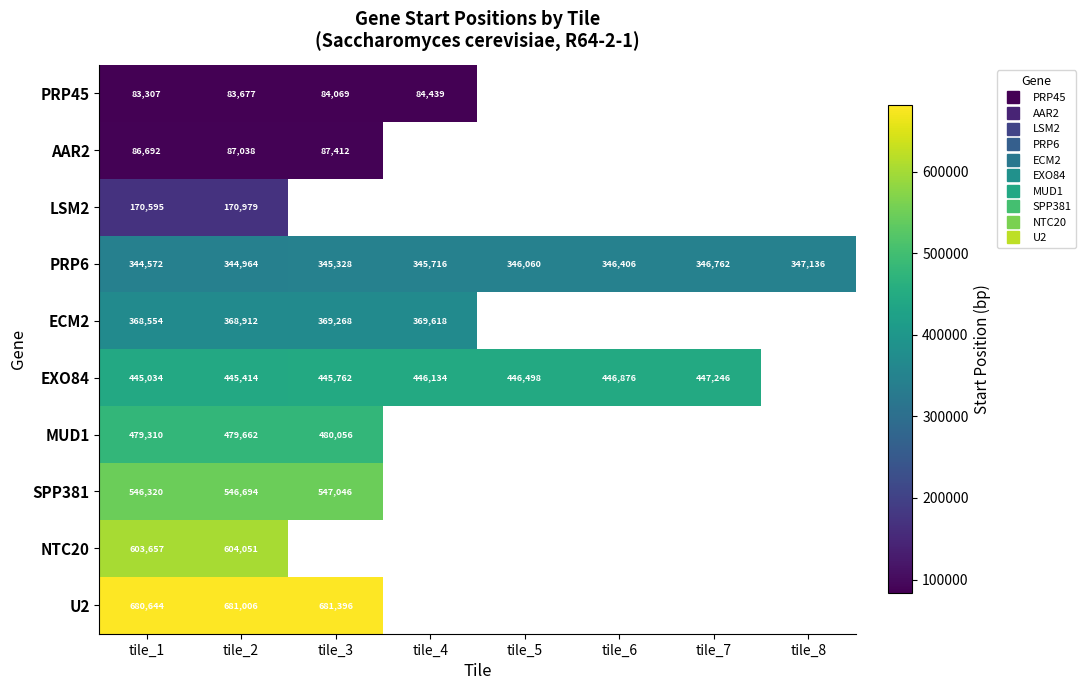

What is the difference between the maximum and minimum values in the AAR2 series?

720.0